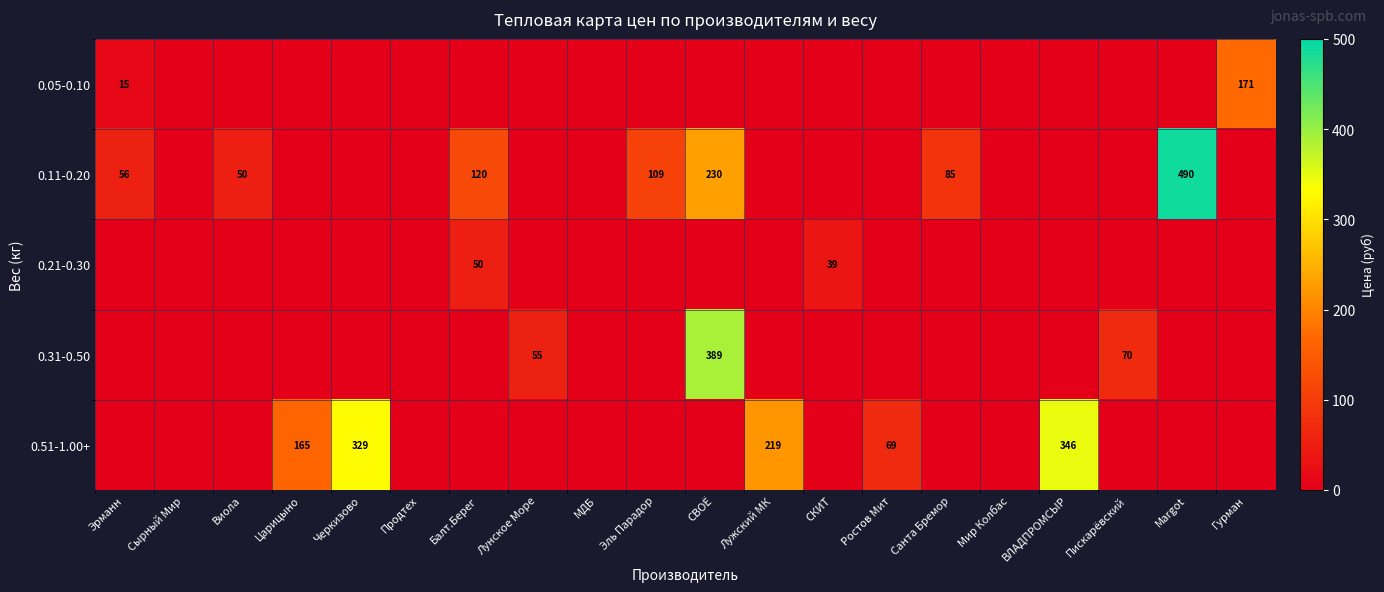

What is the difference between the highest and lowest values at ВЛАДПРОМСЫР?

346.7